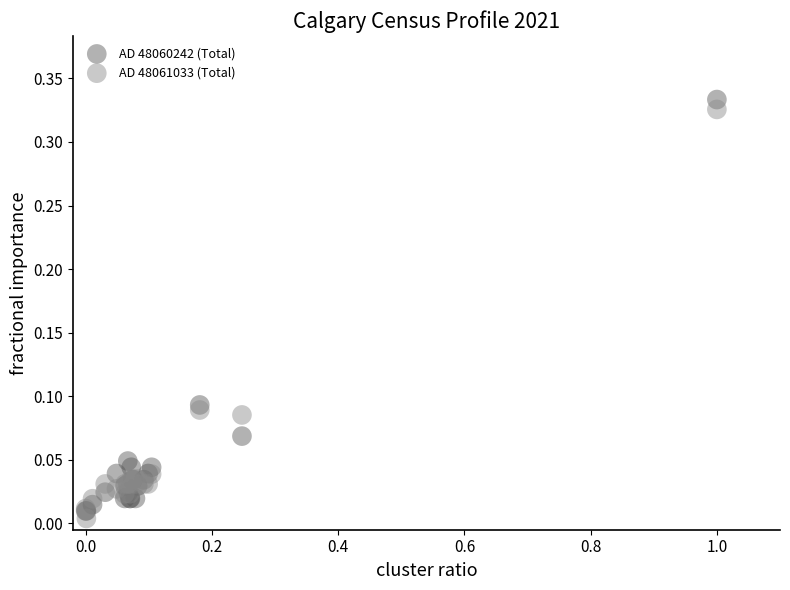

Which series contains the lowest Y value?

AD 48061033 (Total)